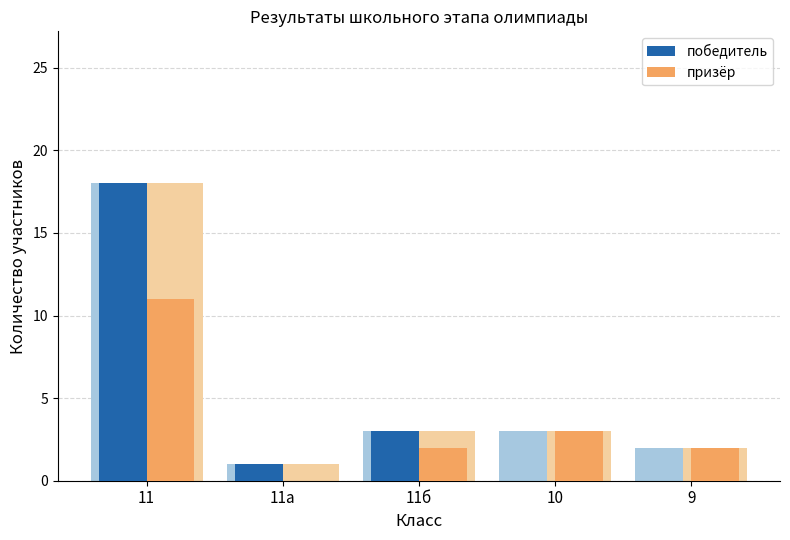

How many values in призёр are above zero?

4